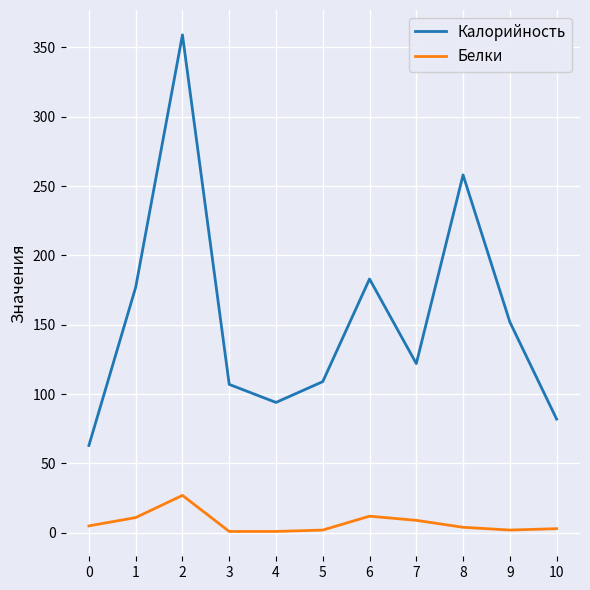

At which category does Калорийность reach its first local valley?

4